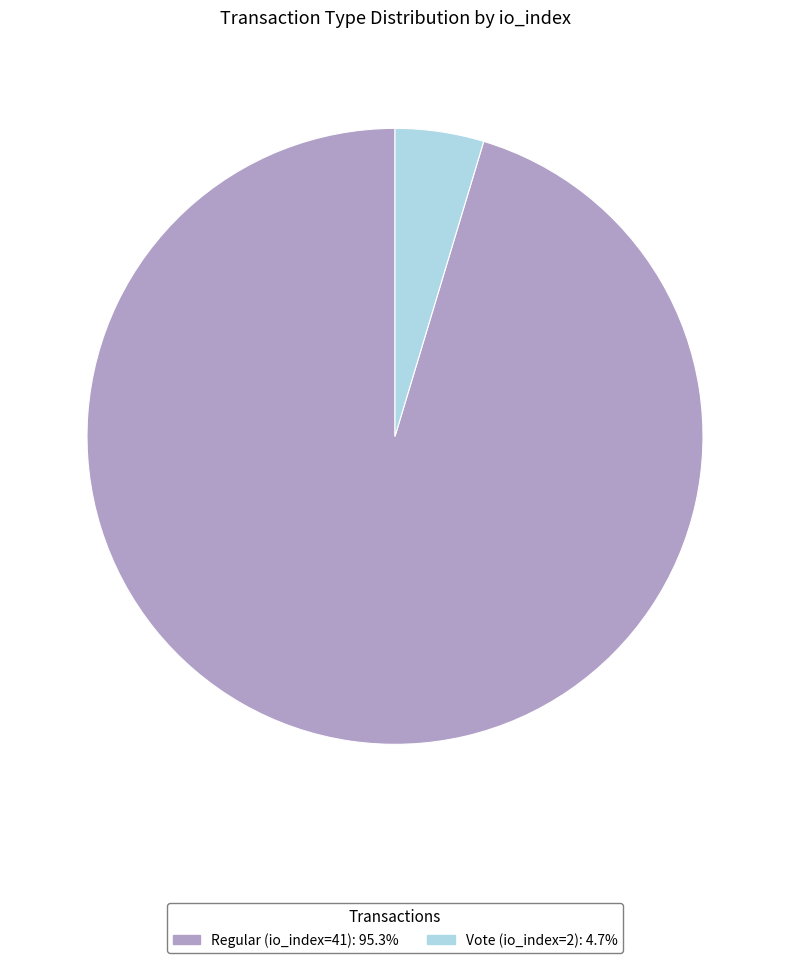

Between Vote (io_index=2) and Regular (io_index=41), which is larger?

Regular (io_index=41)